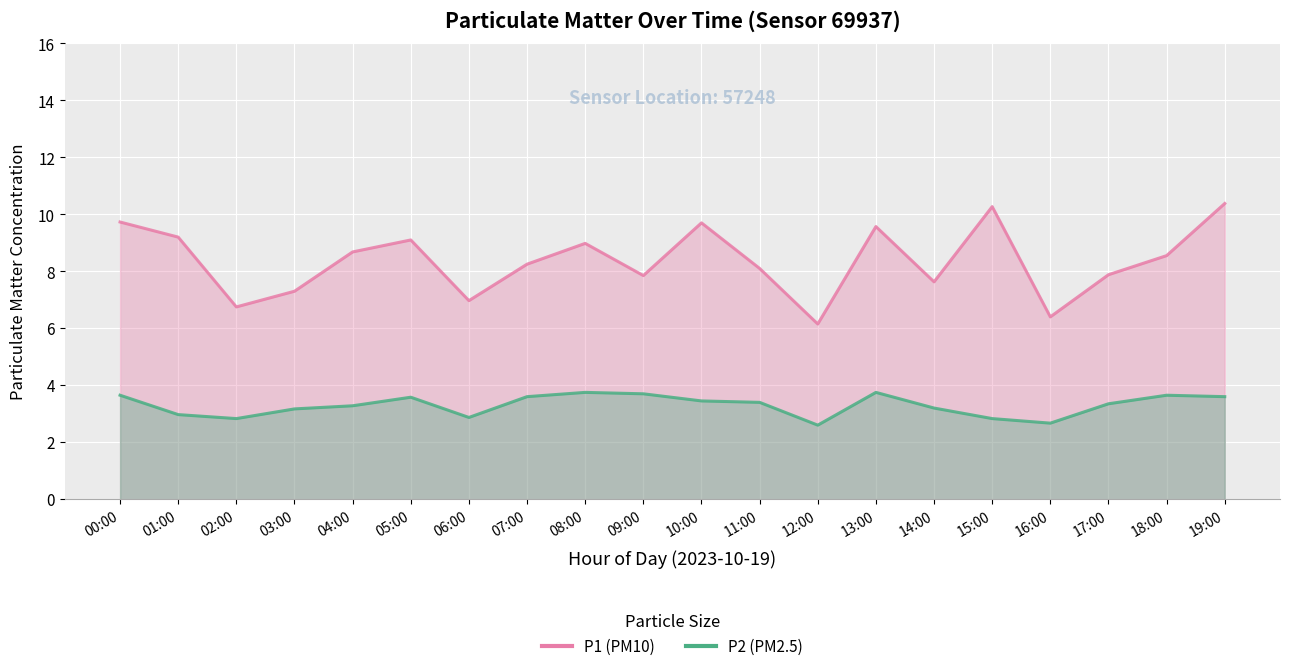

Where is the first local minimum for P1?

02:00